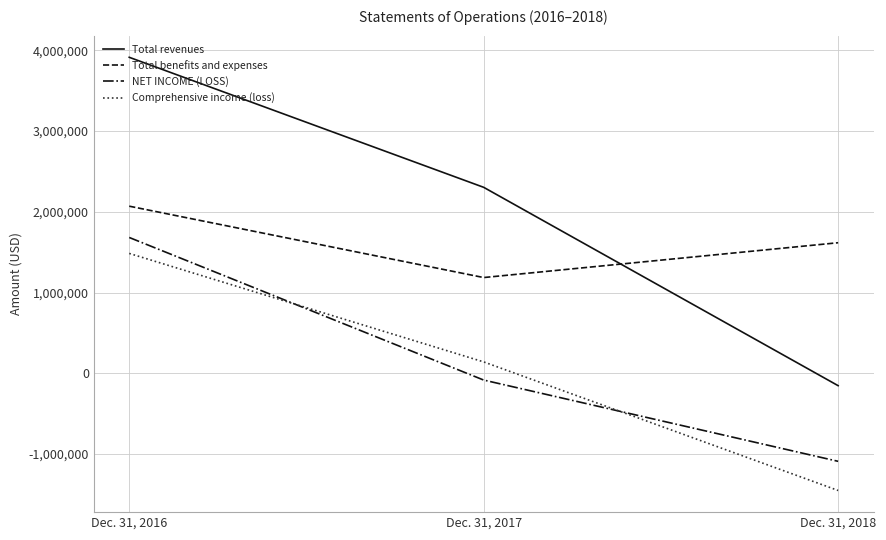

Which series has the largest total across all categories?

Total revenues